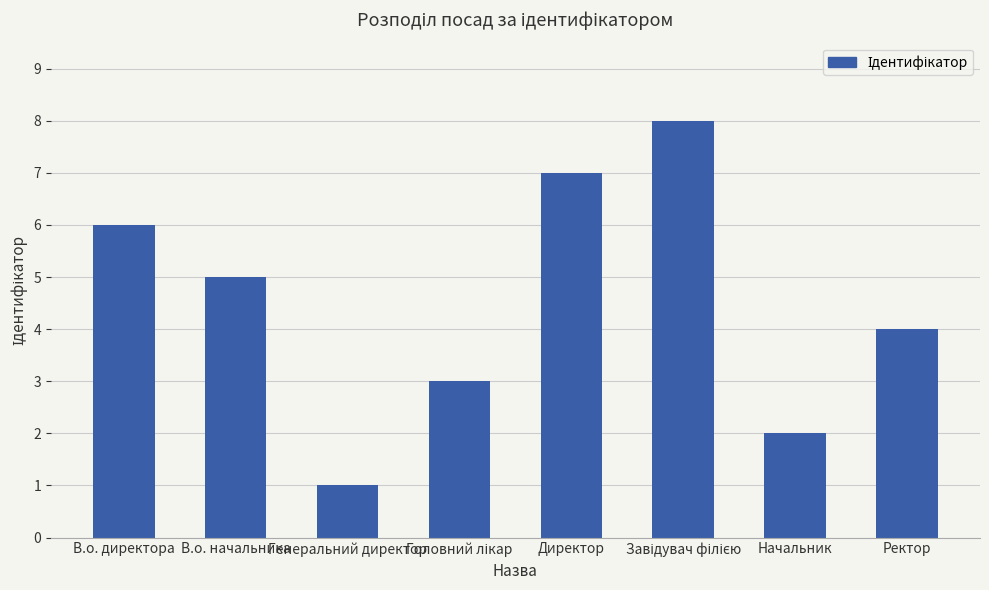

Count the number of data series in this chart.

1